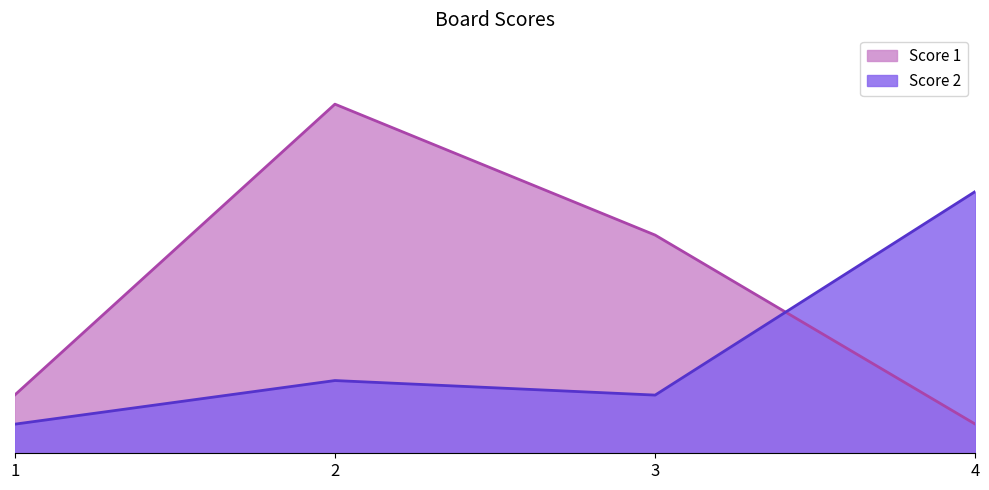

True or false: Score 2 has a value of 2 at 1.

True